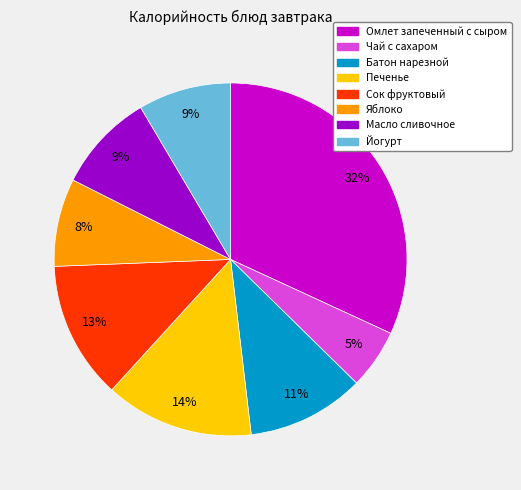

To the nearest percent, what is the average slice percentage?

12%